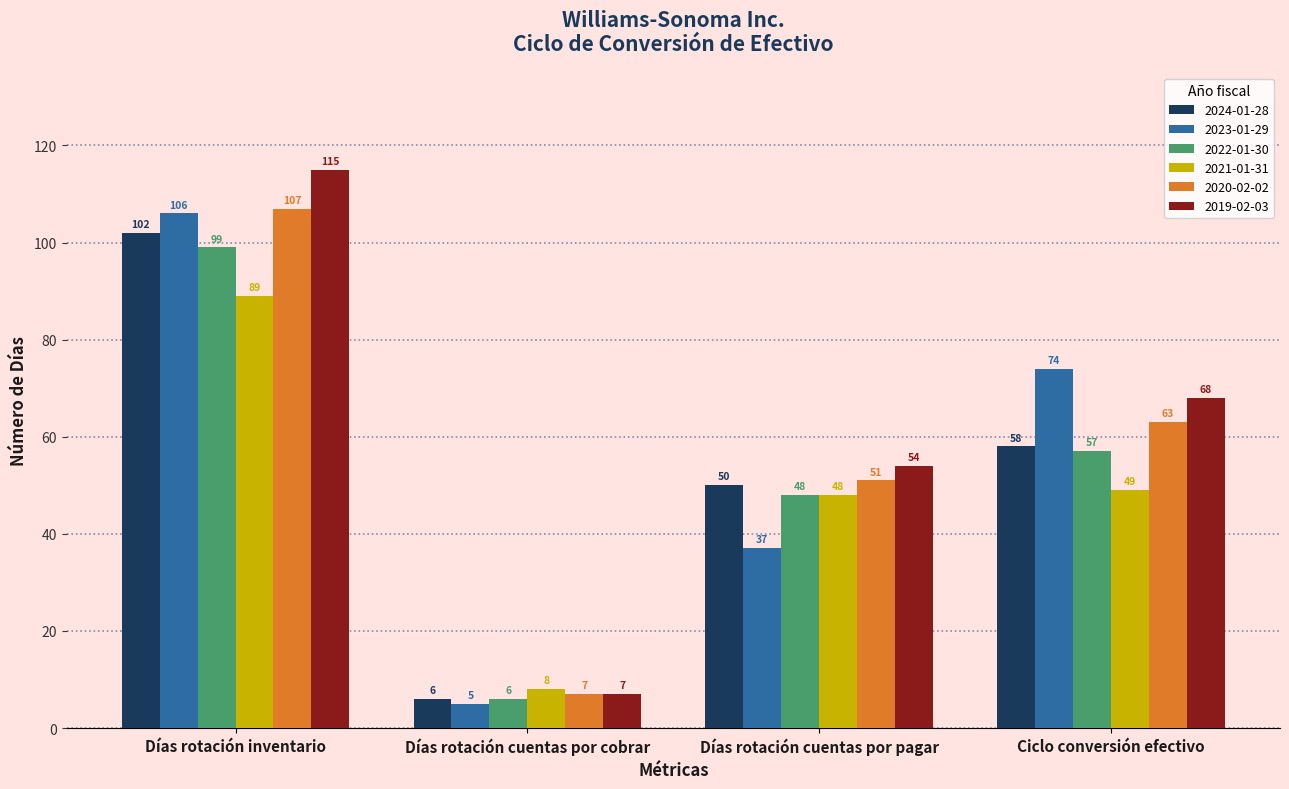

What are all the series names shown in the legend?

2024-01-28, 2023-01-29, 2022-01-30, 2021-01-31, 2020-02-02, 2019-02-03